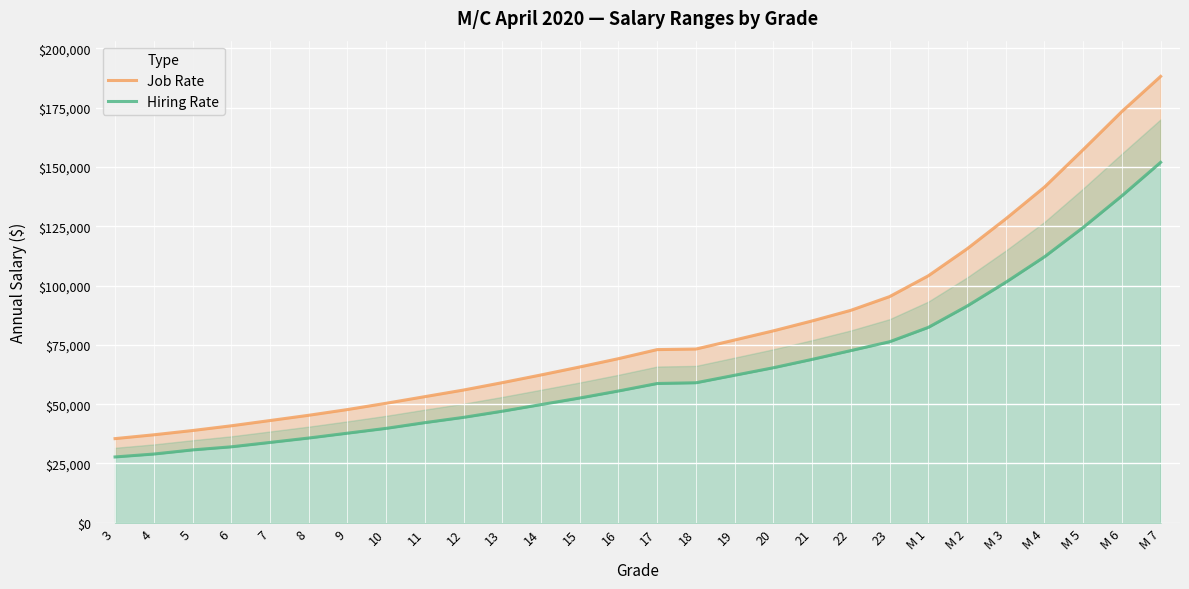

Between 14 and 16, which series saw the biggest shift?

Job Rate